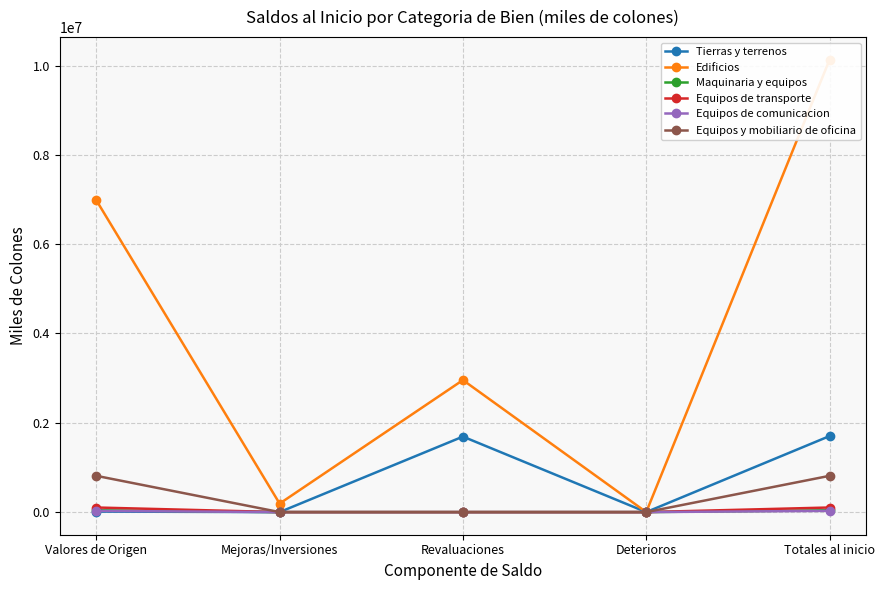

True or false: Equipos y mobiliario de oficina and Equipos de transporte cross at least once.

False